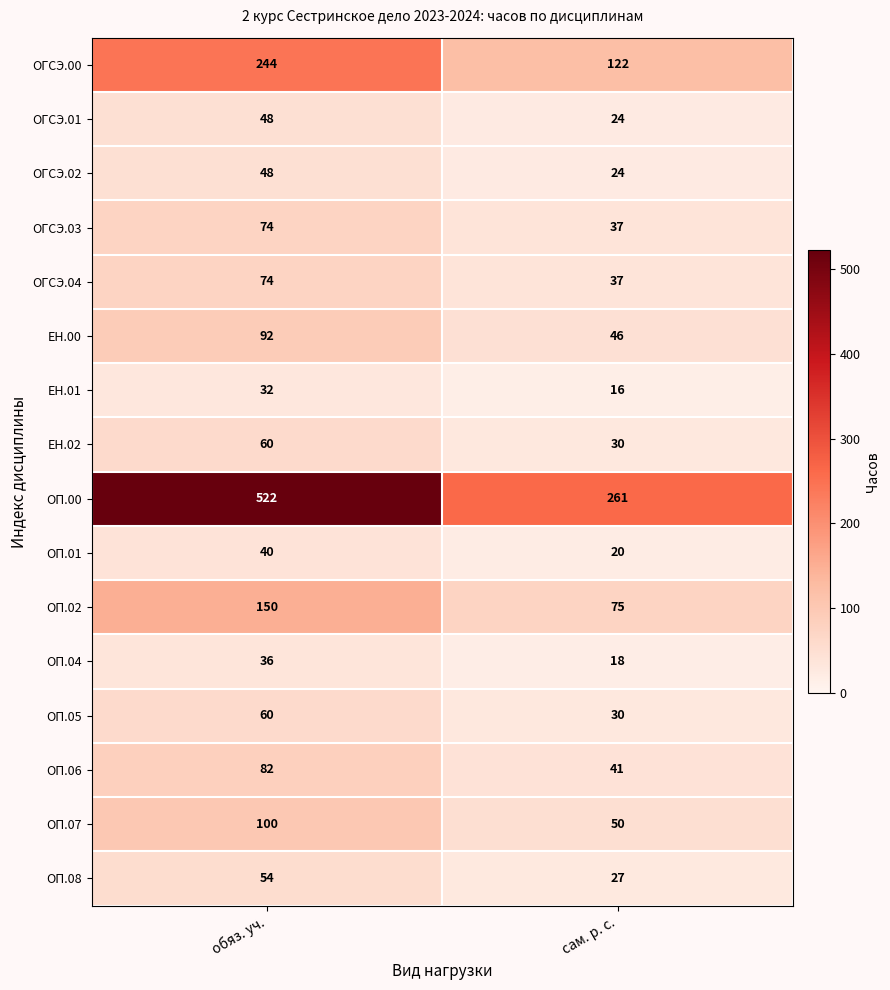

What is the minimum value for ОП.07?

50